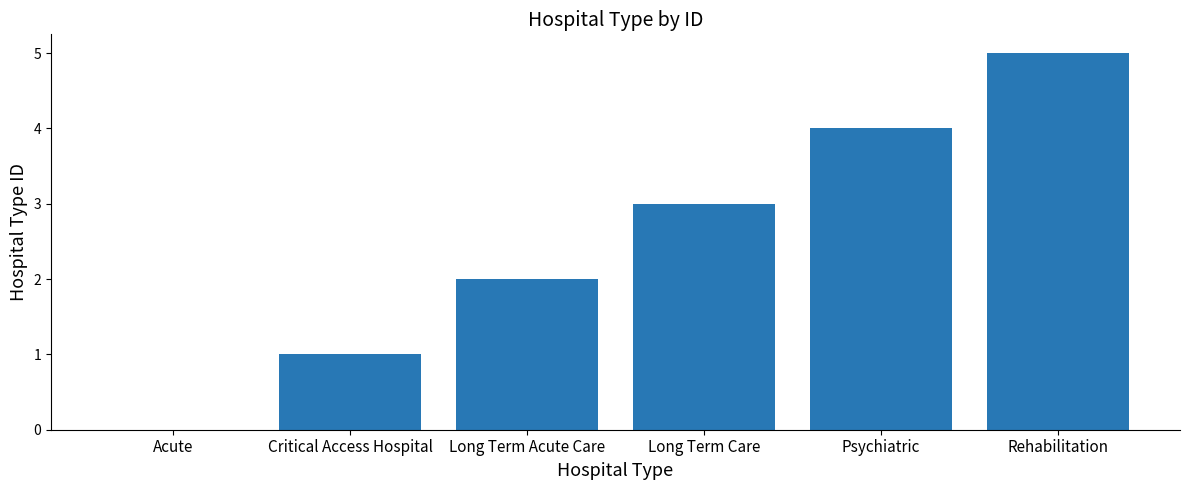

Count the values in the range 1 to 4.

4